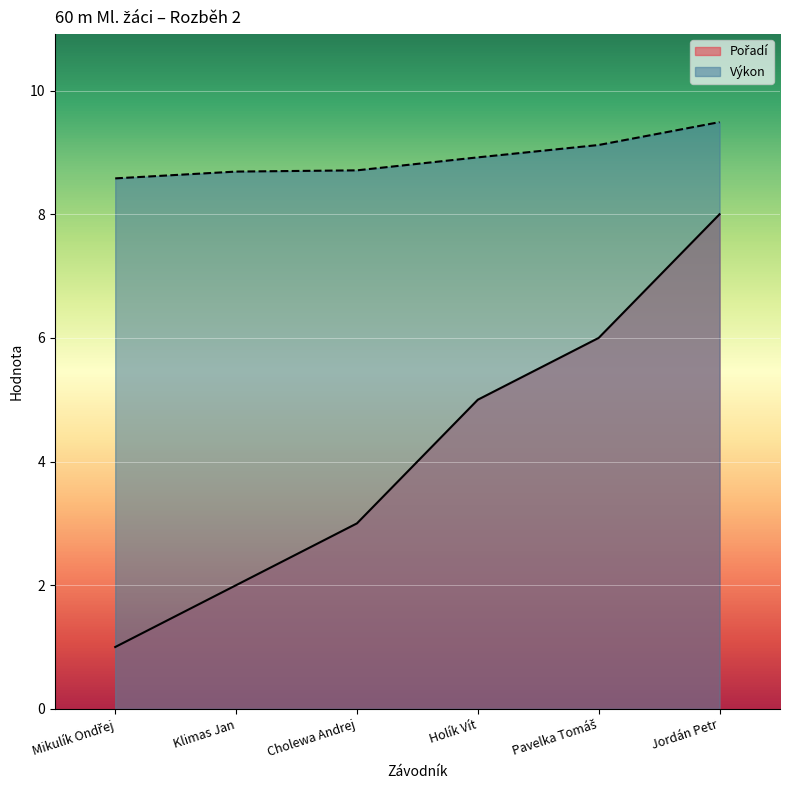

Reading left to right, list all the values displayed in this chart.

Pořadí: 1.0	2.0	3.0	5.0	6.0	8.0
Výkon: 8.6	8.7	8.7	8.9	9.1	9.5